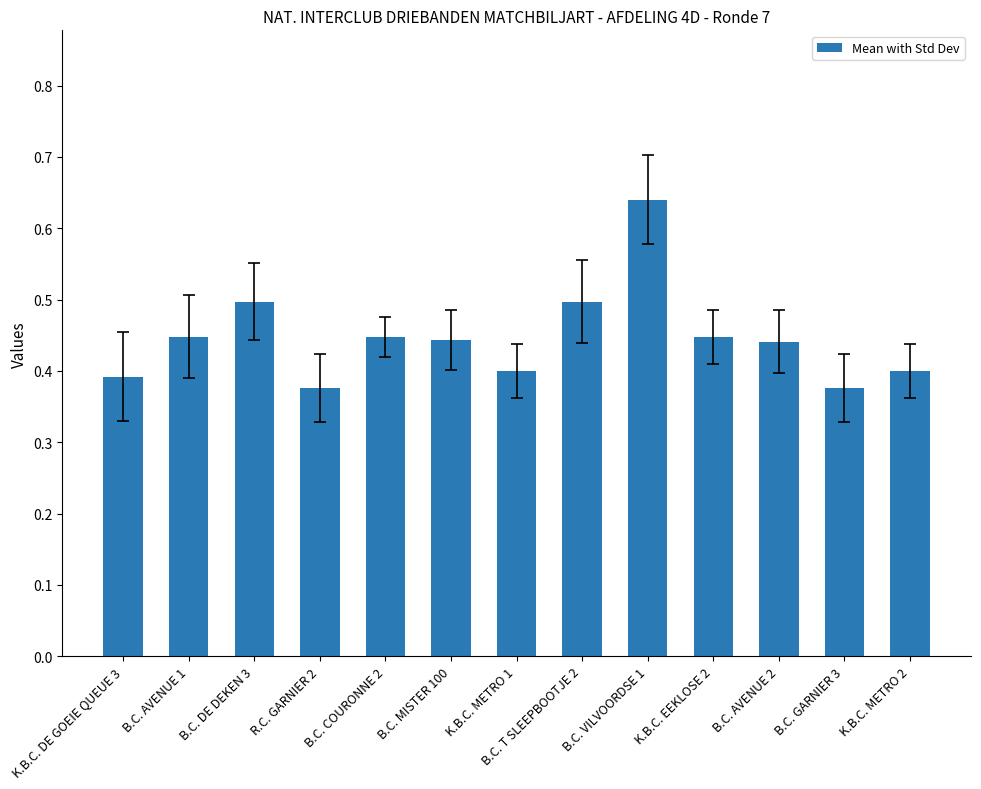

The chart shows a value of 0.4 at K.B.C. DE GOEIE QUEUE 3. True or false?

True